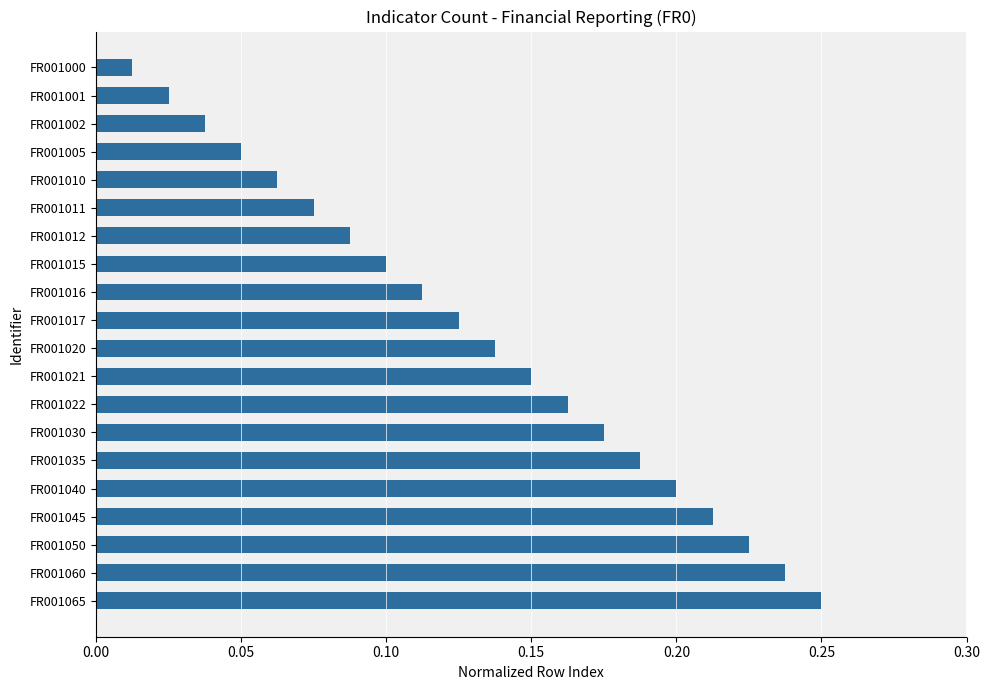

At which label is the value closest to 0?

FR001000